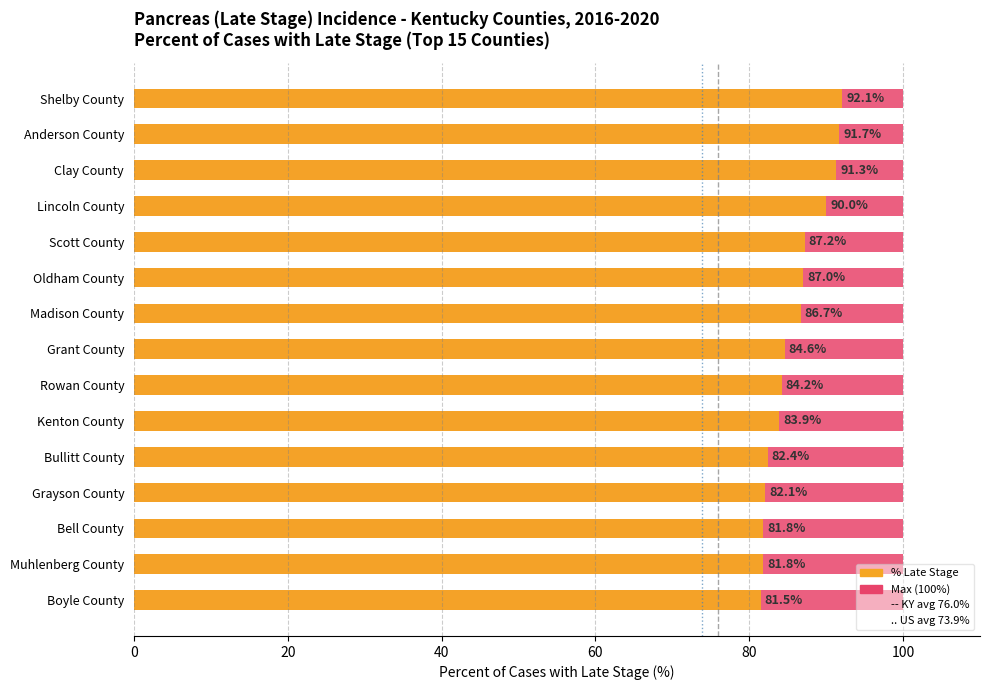

True or false: Kentucky avg (76.0%) has a value of 2 at 20.

False